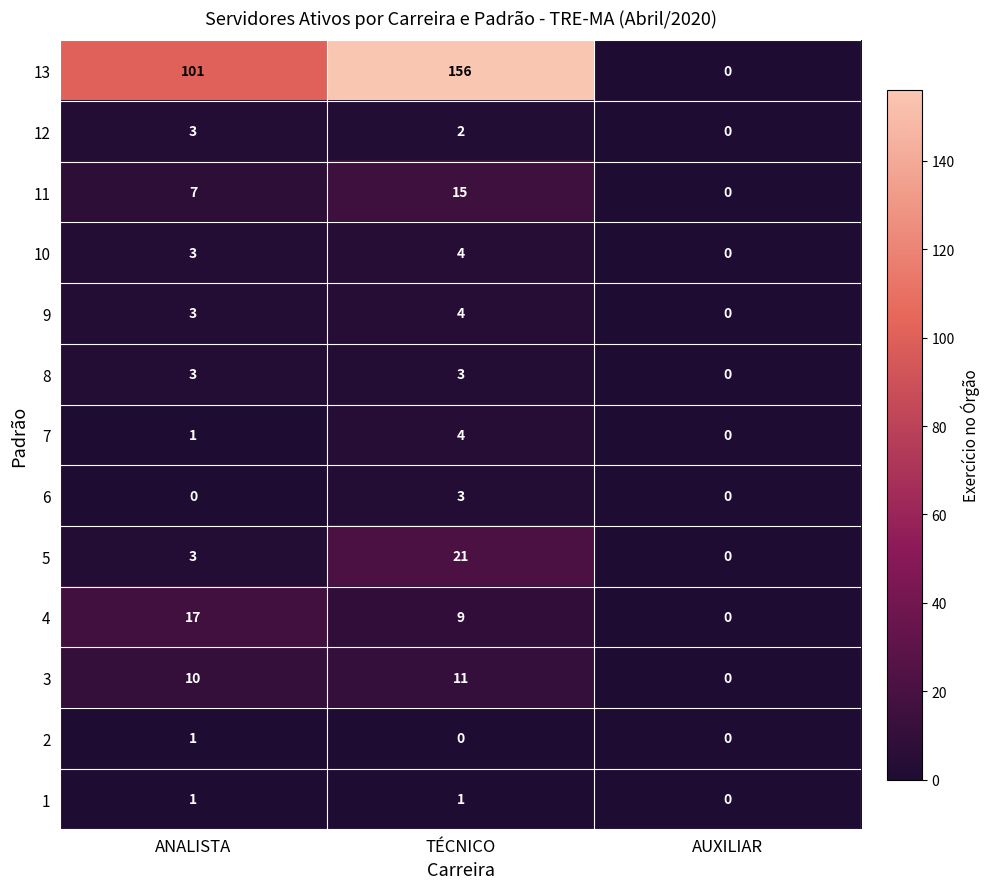

How many categories are shown in the chart?

3